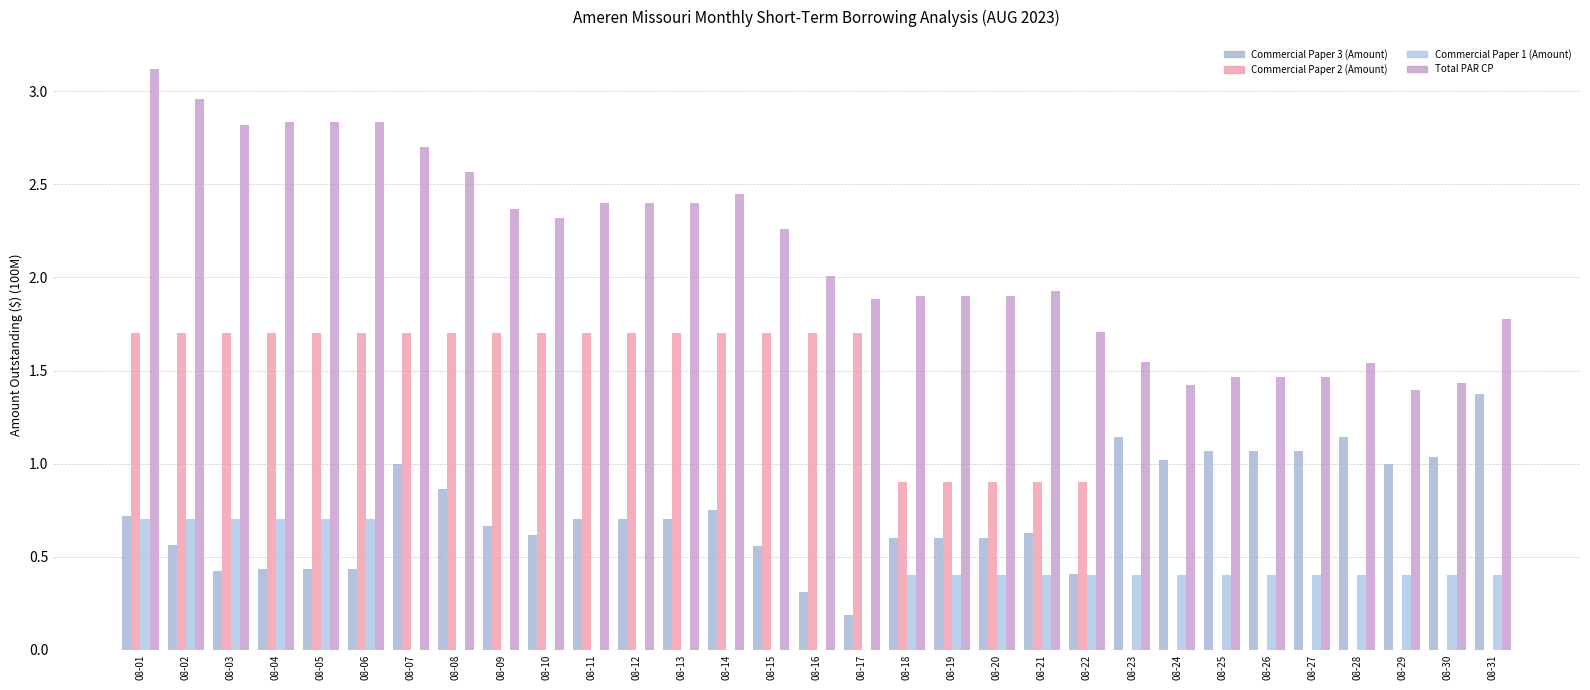

Rank the series at 08-09 from highest to lowest value.

Total PAR CP, Commercial Paper 2 (Amount), Commercial Paper 3 (Amount), Commercial Paper 1 (Amount)